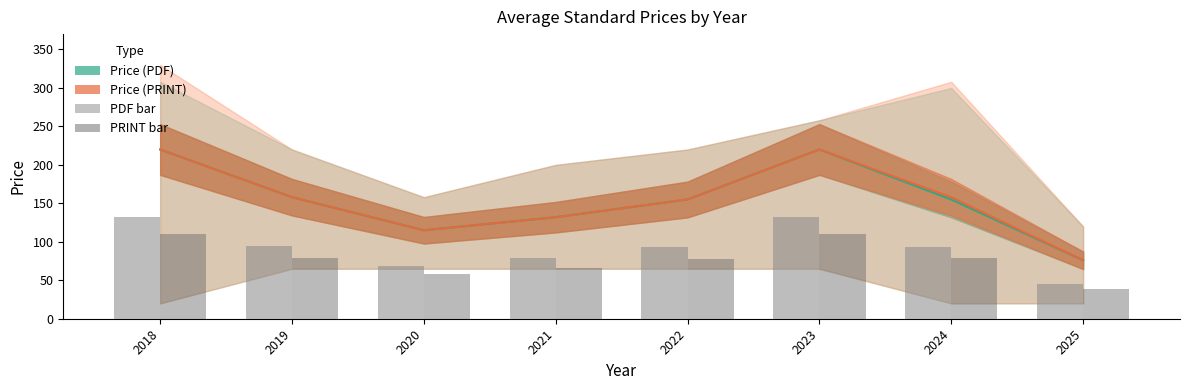

Does the chart contain stacked bars?

No